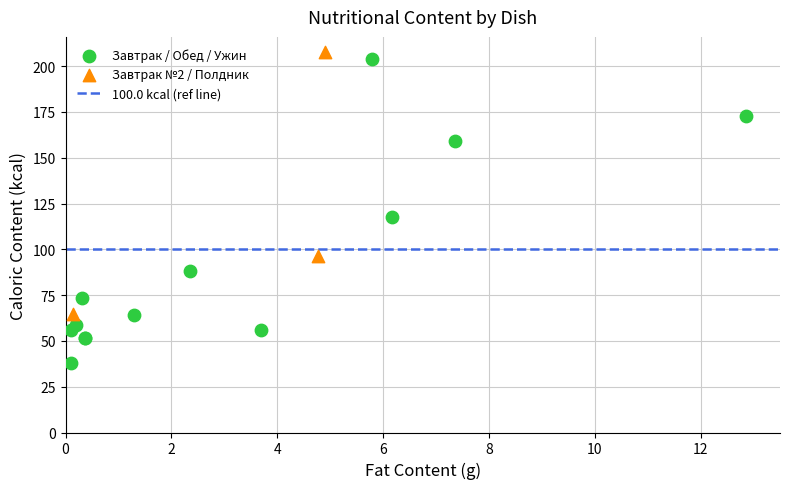

Which series has the largest Y range (max minus min)?

Завтрак / Обед / Ужин